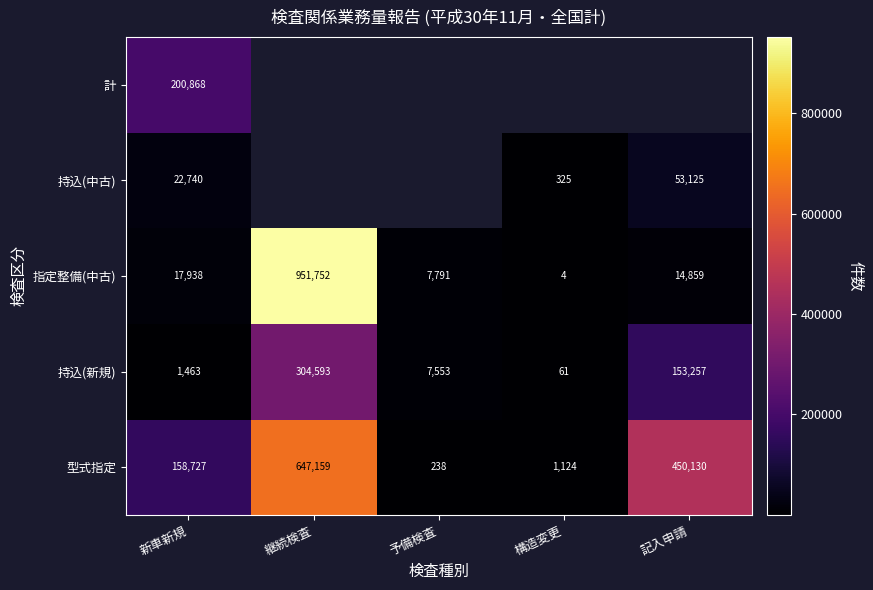

Rank the categories by 持込(新規) value from highest to lowest.

継続検査, 記入申請, 予備検査, 新車新規, 構造変更